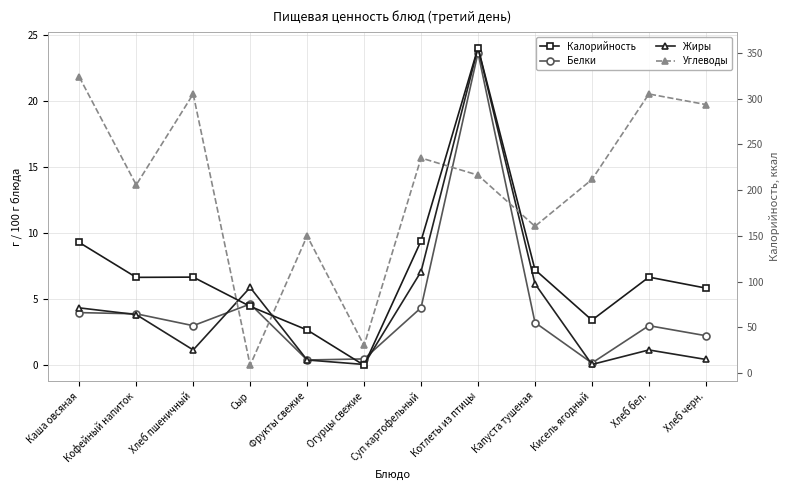

At which category is the sum across all series the highest?

Котлеты из птицы